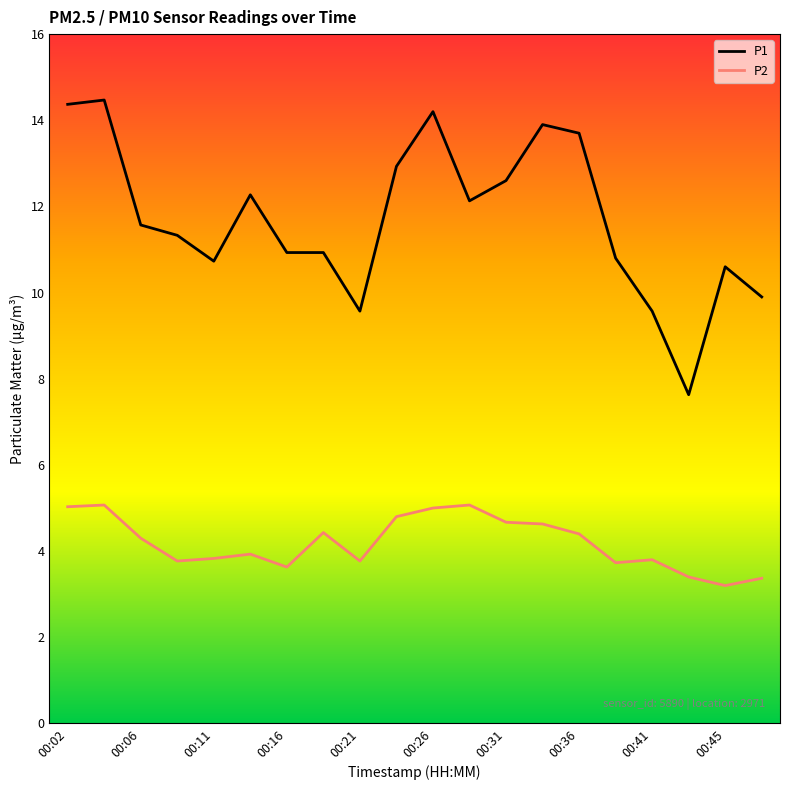

True or false: P2 and P1 intersect in this chart.

False